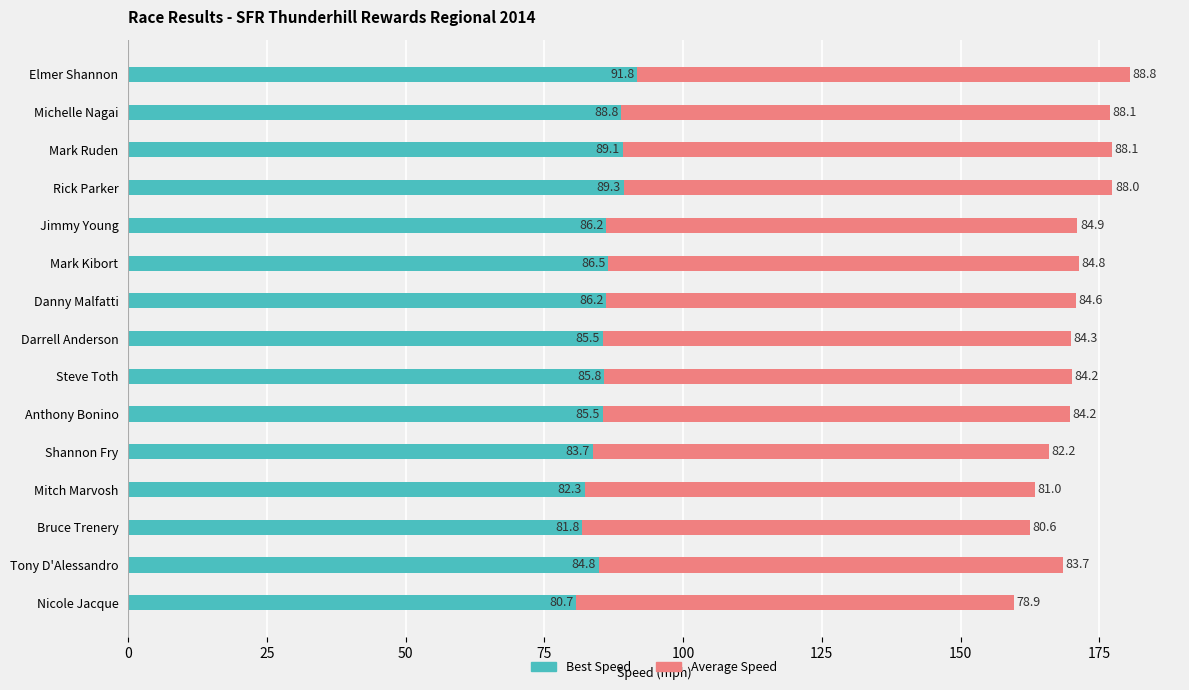

What is the approximate value of Best Speed at Mitch Marvosh?

82.3